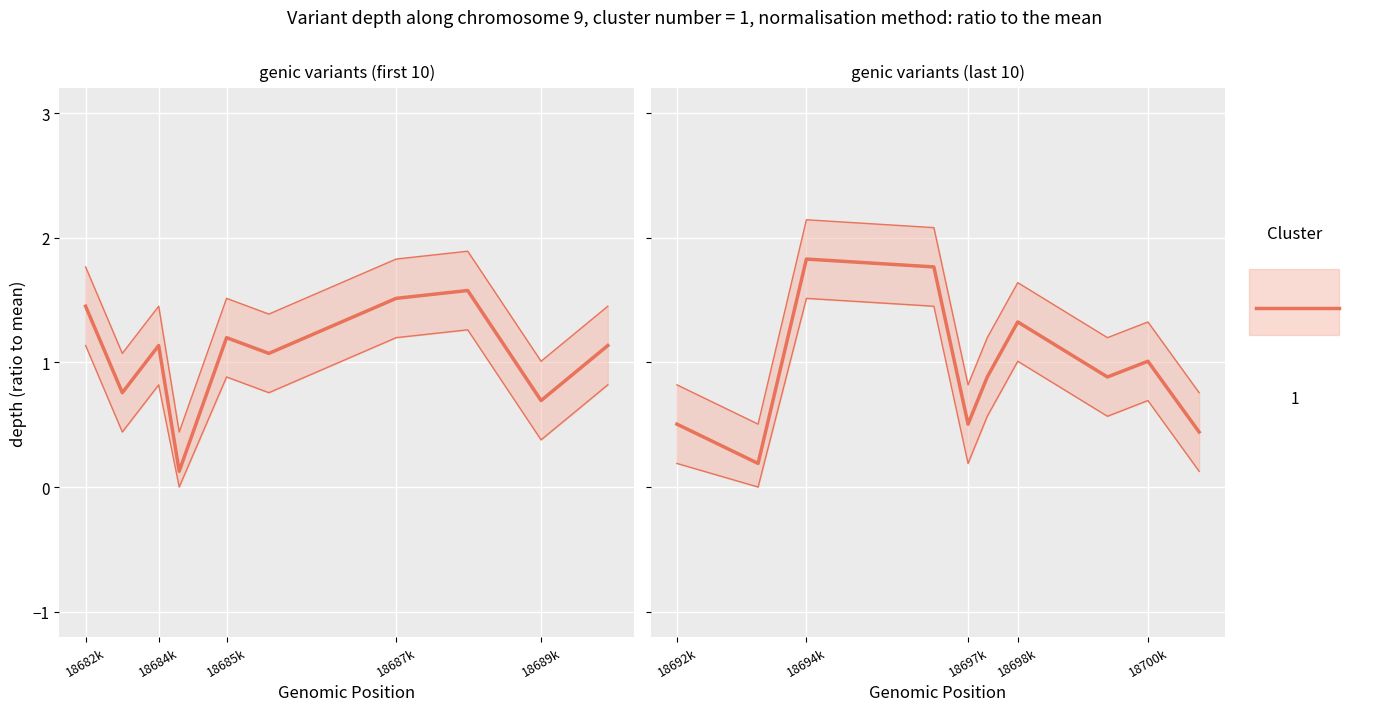

Count the number of categories in the chart.

10